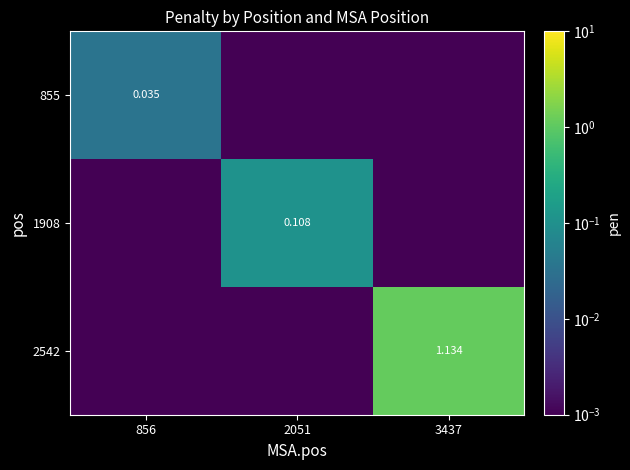

What is the maximum value shown in the chart?

1.1